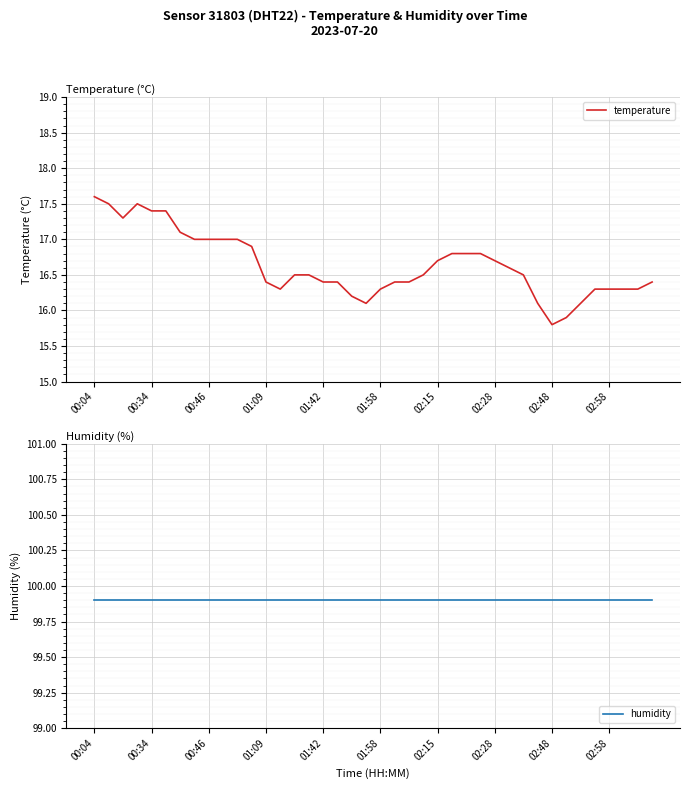

What is the maximum value shown in the chart?

99.9